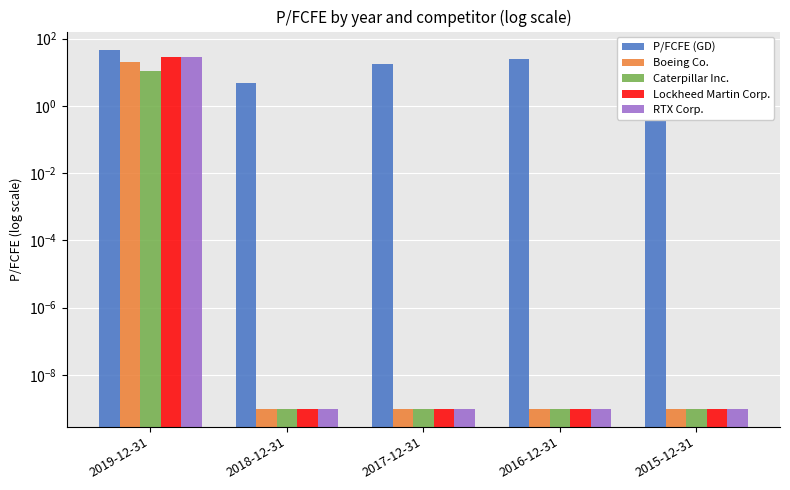

How many series are shown in this chart?

5